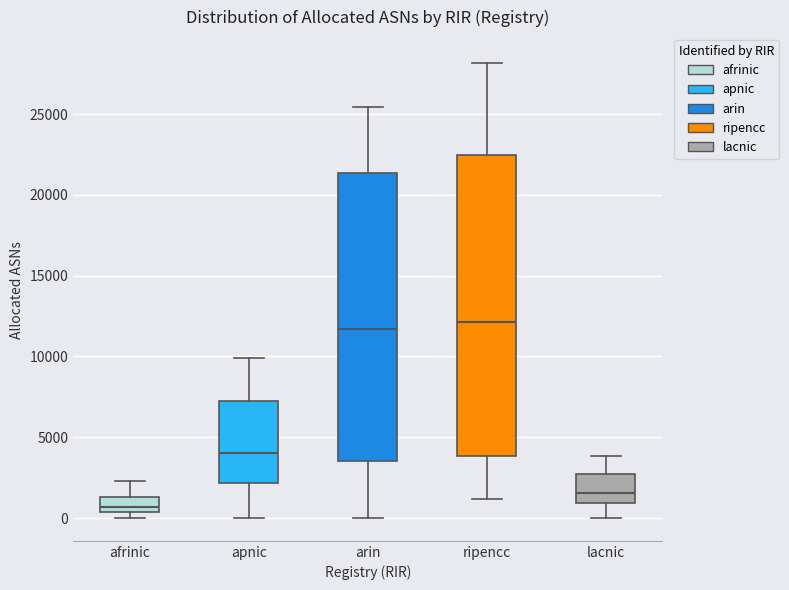

Where is the lower edge of the box for lacnic on the y-axis? The values are not printed on the chart, so give them approximately, as read against the axis.

1000